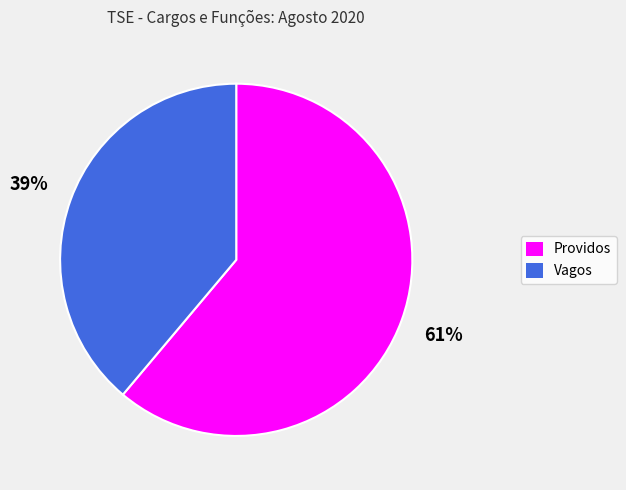

Combined, do Providos and Vagos account for over 50%?

Yes